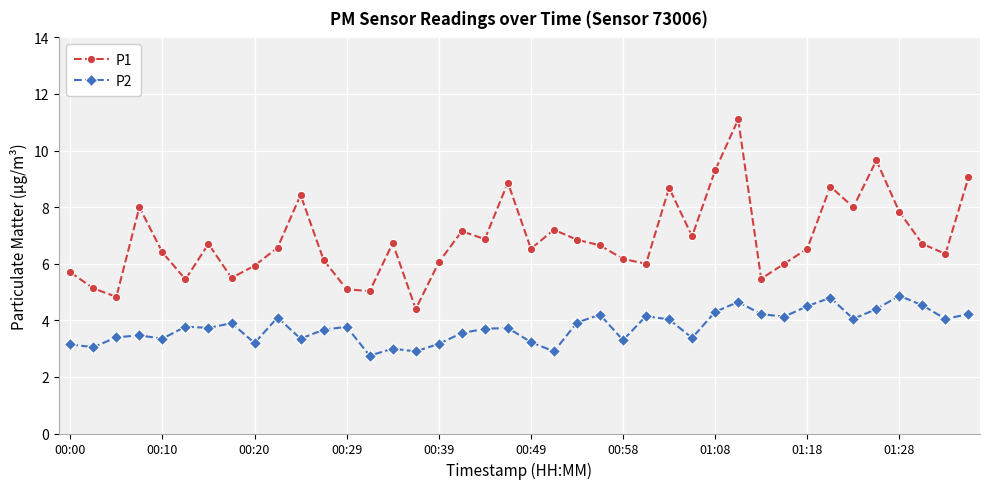

True or false: P1 and P2 cross at least once.

False